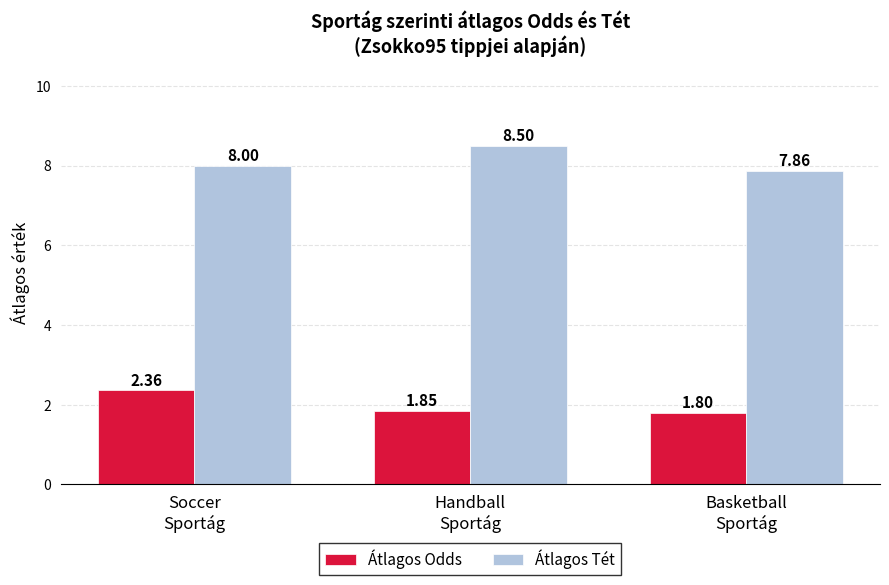

Which series has the largest range (max minus min)?

Átlagos Tét